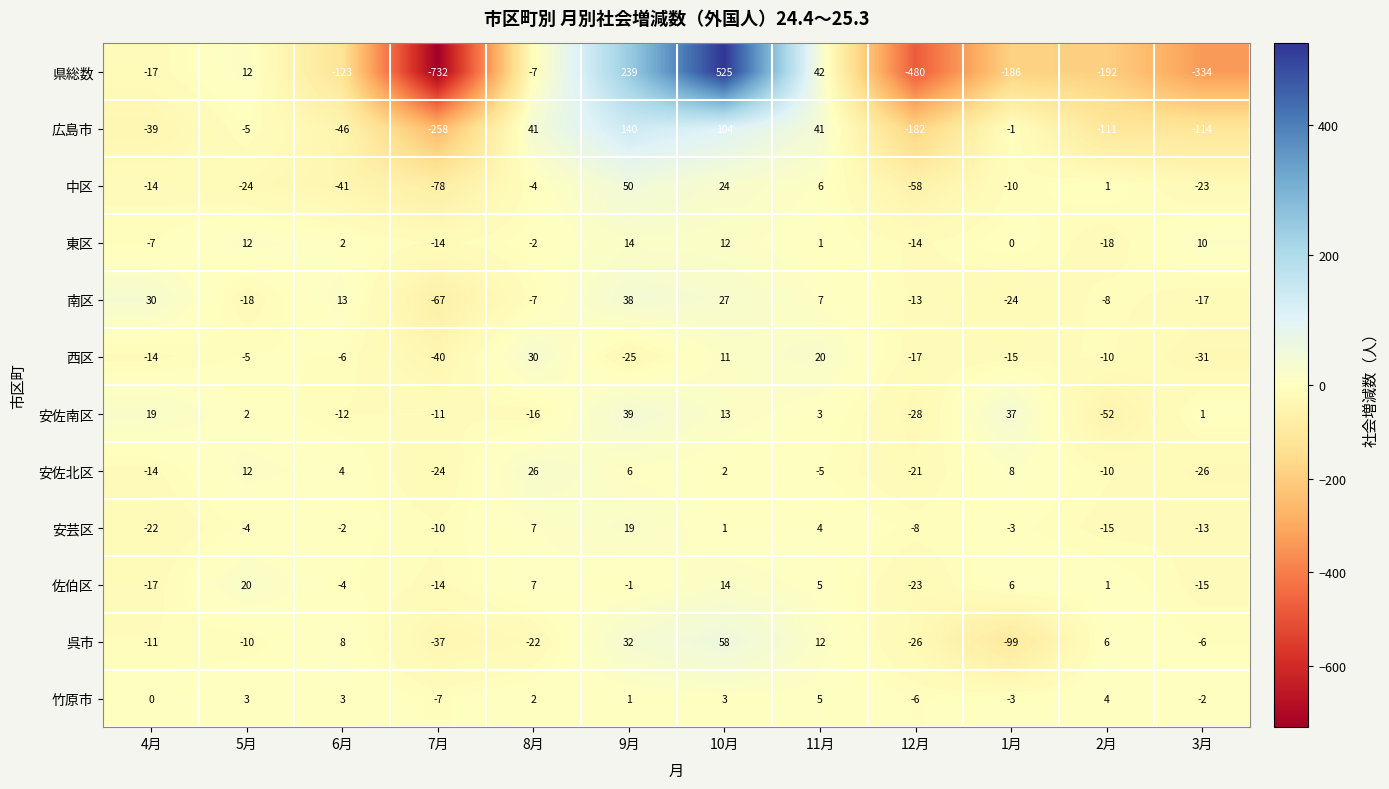

What is the approximate value of 広島市 at 4月?

-39